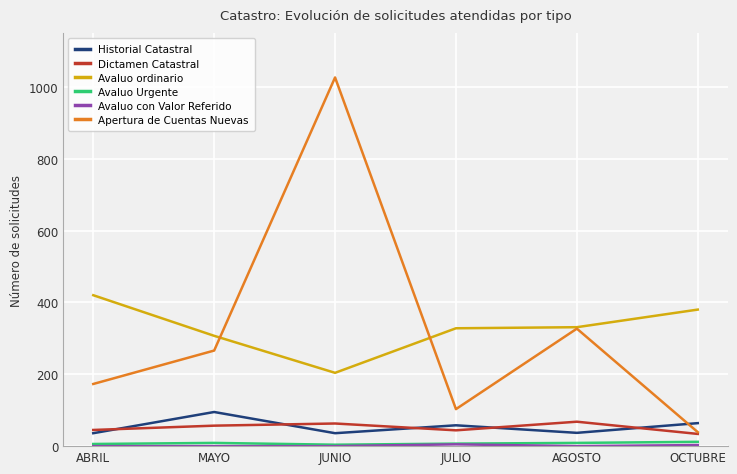

What is the highest value of the Avaluo ordinario series?

420